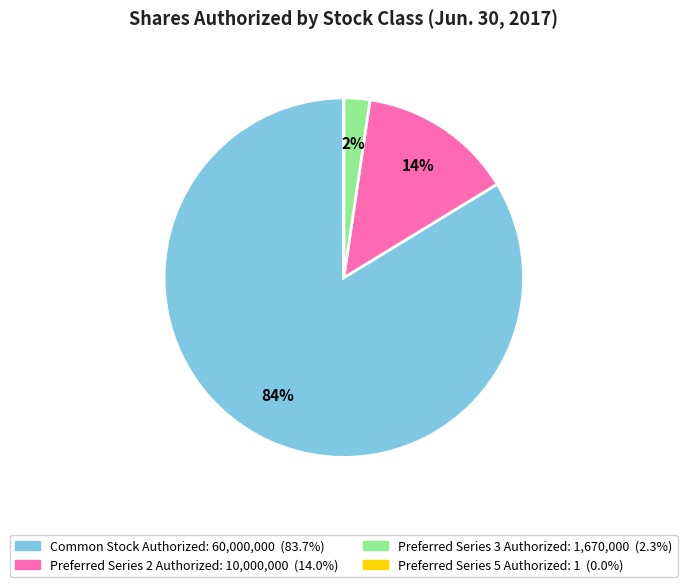

Is there a majority slice in this chart?

Yes